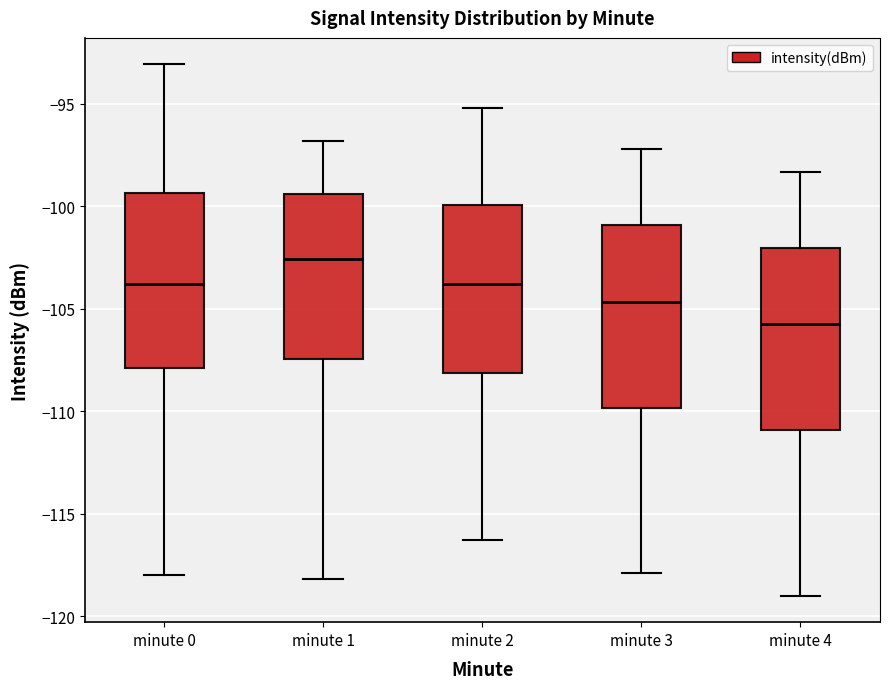

Which box's median line is the lowest?

minute 4